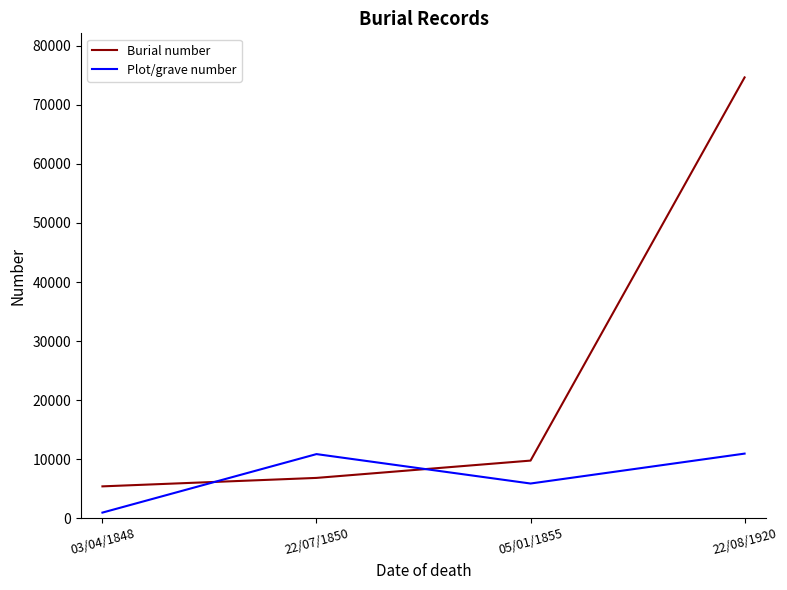

Where is the first local maximum for Plot/grave number?

22/07/1850